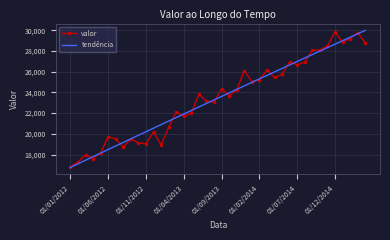

What is the minimum value shown in the chart?

16754.7